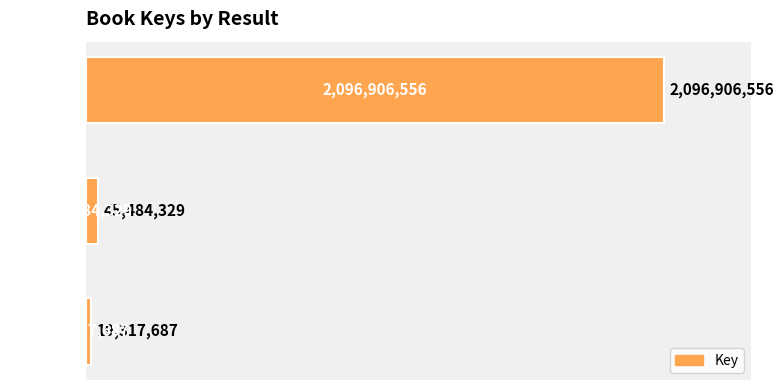

Rank the categories by value from lowest to highest.

Result 3, Result 2, Result 1